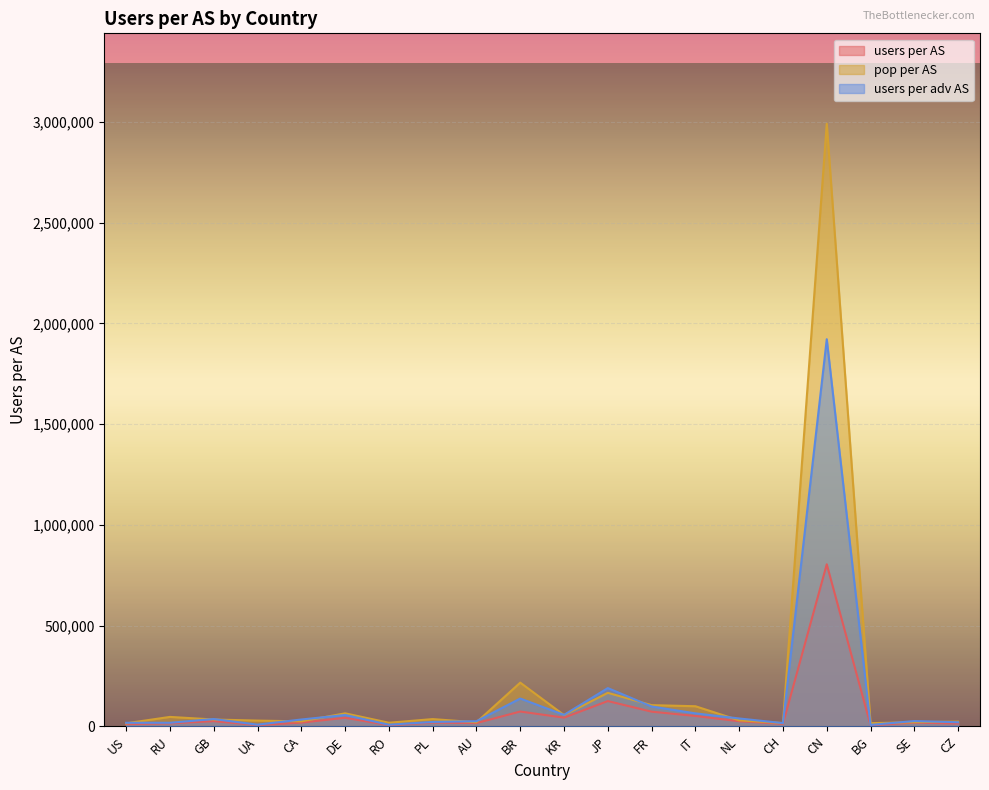

At which category does users per AS reach its first local valley?

UA